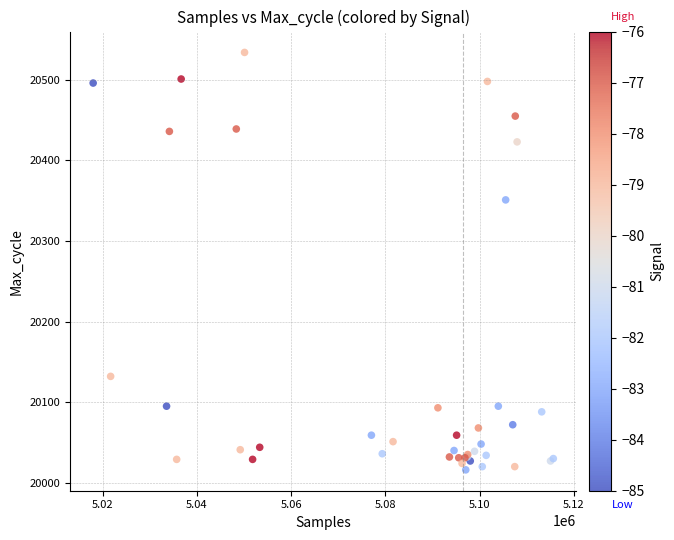

What Y value in the scatter plot is closest to 20275?

20351